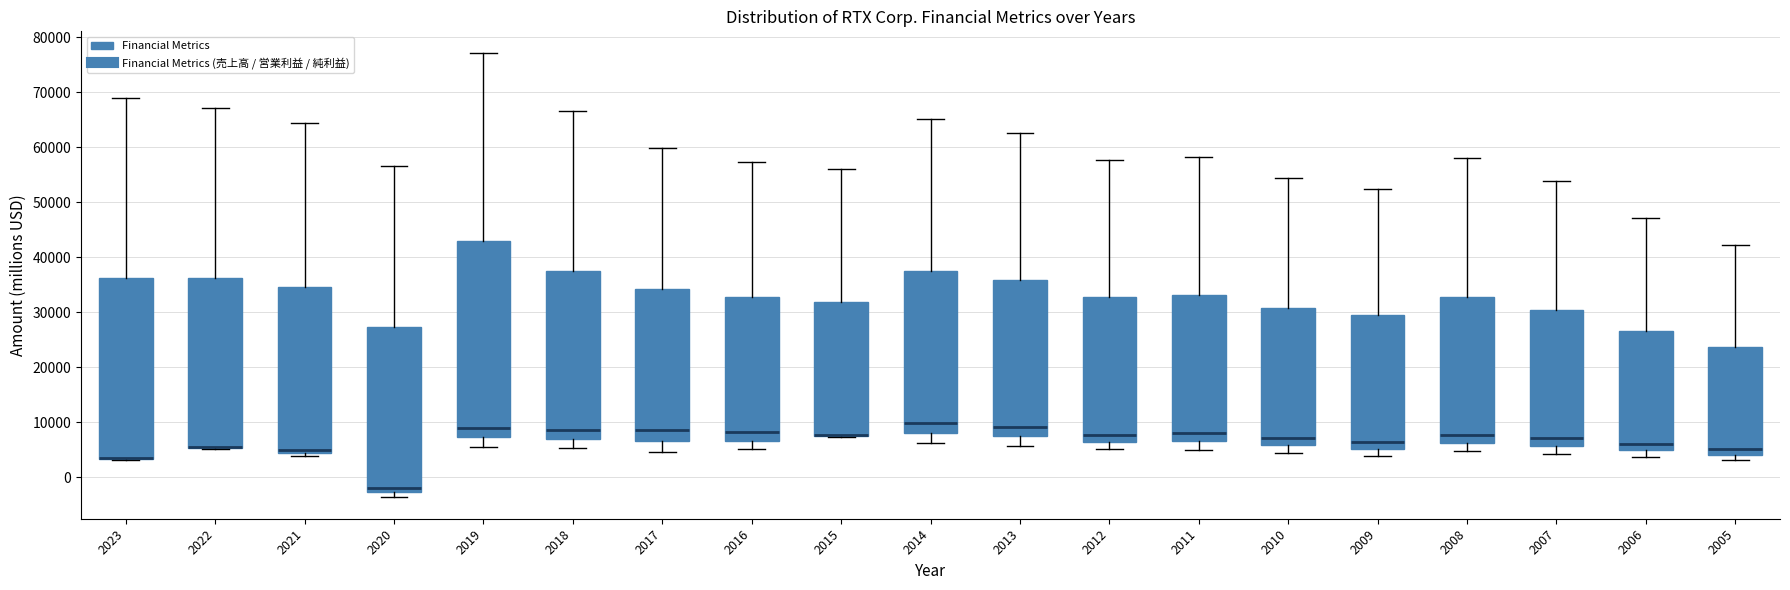

Reading left to right, read every box against the y-axis: the position of its median line, the range the box covers, and the ends of its whiskers. The values are not printed on the chart, so give them approximately, as read against the axis.

2023: median 4000 (drawn on the box's lower edge), box 3000 to 36000, whiskers 3000 to 69000
2022: median 5000 (drawn on the box's lower edge), box 5000 to 36000, whiskers 5000 to 67000
2021: median 5000, box 4000 to 35000, whiskers 4000 (just below the box's lower edge) to 64000
2020: median -2000, box -3000 to 27000, whiskers -4000 to 57000
2019: median 9000, box 7000 to 43000, whiskers 6000 to 77000
2018: median 9000, box 7000 to 38000, whiskers 5000 to 67000
2017: median 9000, box 7000 to 34000, whiskers 5000 to 60000
2016: median 8000, box 7000 to 33000, whiskers 5000 to 57000
2015: median 8000 (drawn on the box's lower edge), box 7000 to 32000, whiskers 7000 to 56000
2014: median 10000, box 8000 to 37000, whiskers 6000 to 65000
2013: median 9000, box 7000 to 36000, whiskers 6000 to 63000
2012: median 8000, box 6000 to 33000, whiskers 5000 to 58000
2011: median 8000, box 7000 to 33000, whiskers 5000 to 58000
2010: median 7000, box 6000 to 31000, whiskers 4000 to 54000
2009: median 6000, box 5000 to 29000, whiskers 4000 to 52000
2008: median 8000, box 6000 to 33000, whiskers 5000 to 58000
2007: median 7000, box 6000 to 30000, whiskers 4000 to 54000
2006: median 6000, box 5000 to 27000, whiskers 4000 to 47000
2005: median 5000, box 4000 to 24000, whiskers 3000 to 42000